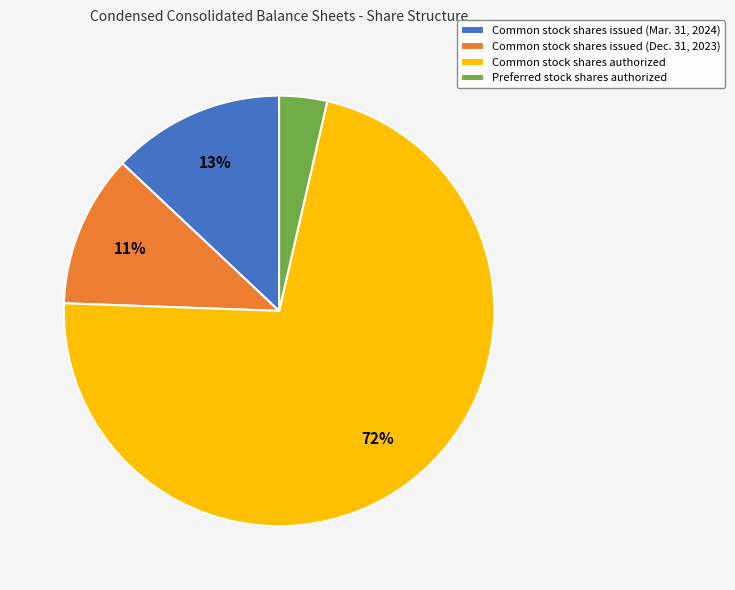

Which category has the biggest portion of the pie?

Common stock shares authorized